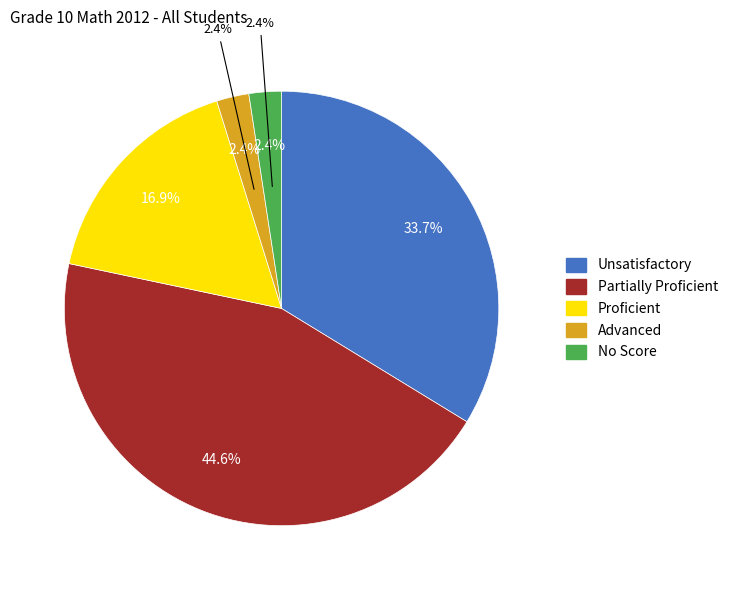

Combined, do Partially Proficient and Proficient account for over 50%?

Yes